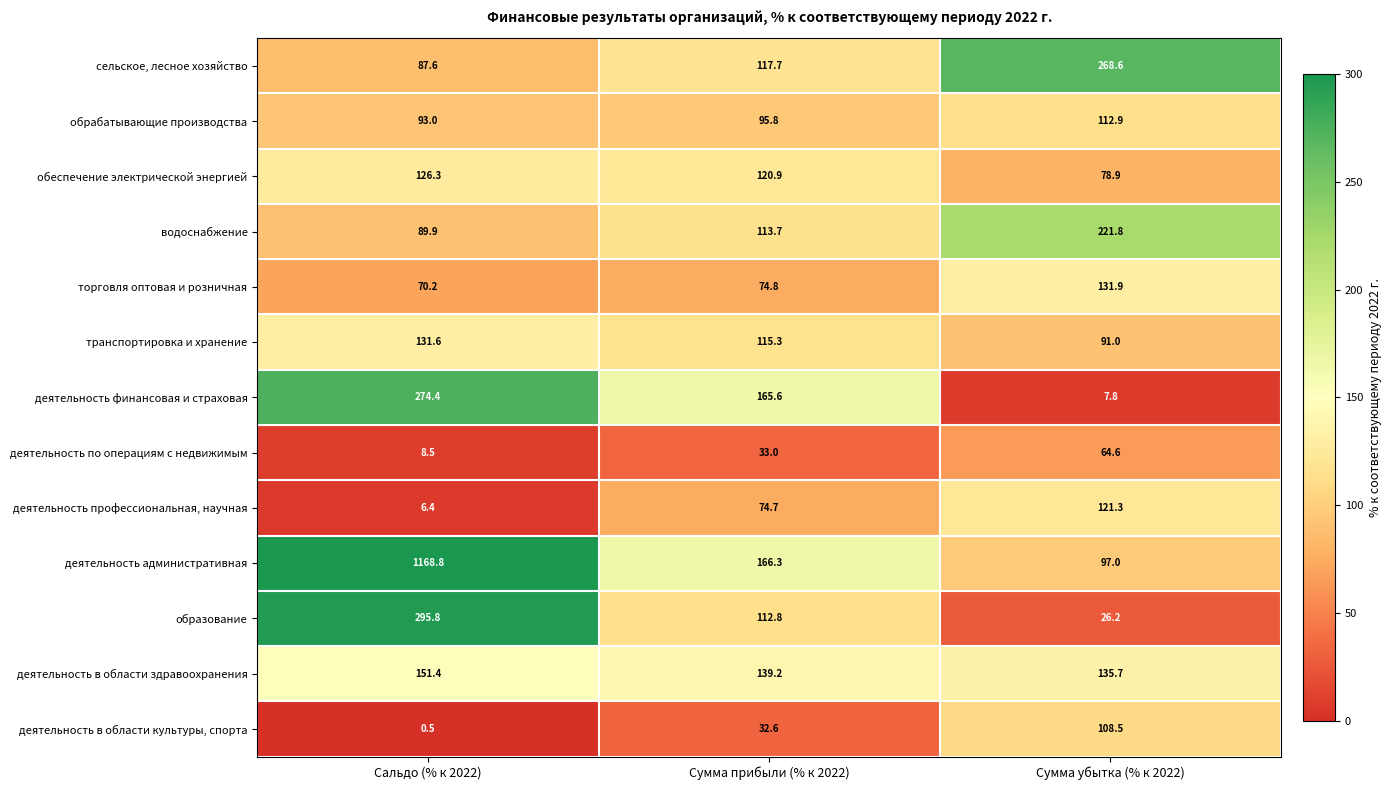

Rank the categories by деятельность финансовая и страховая value from lowest to highest.

Сумма убытка (% к 2022), Сумма прибыли (% к 2022), Сальдо (% к 2022)